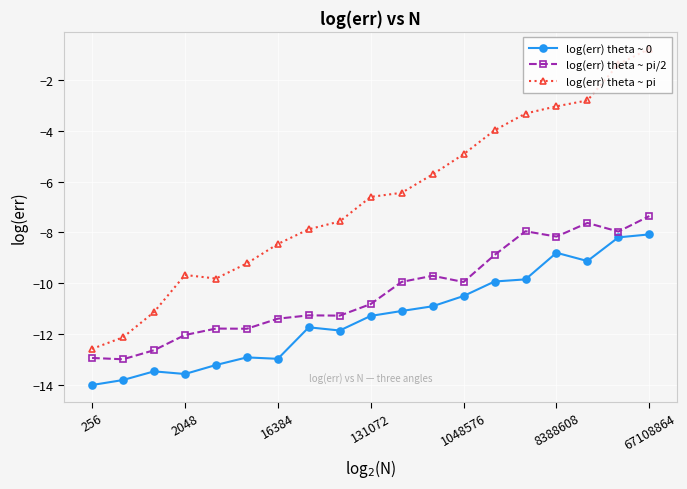

Which series has the widest spread of values?

log(err) theta ~ pi